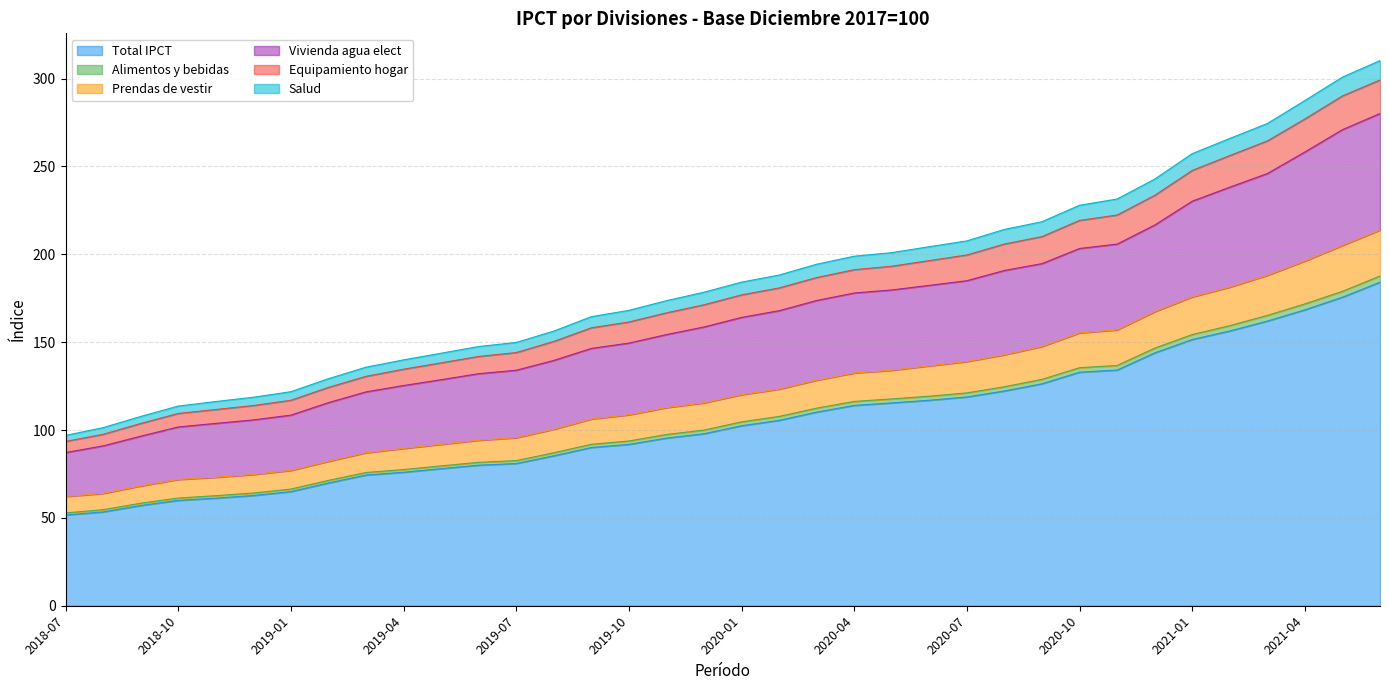

Is it true that Total IPCT equals 36.3 at 2019-08?

False